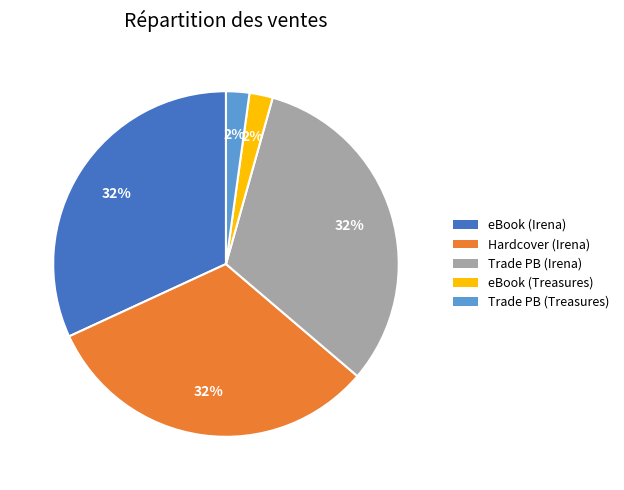

Is there any slice that represents more than half of the pie?

No